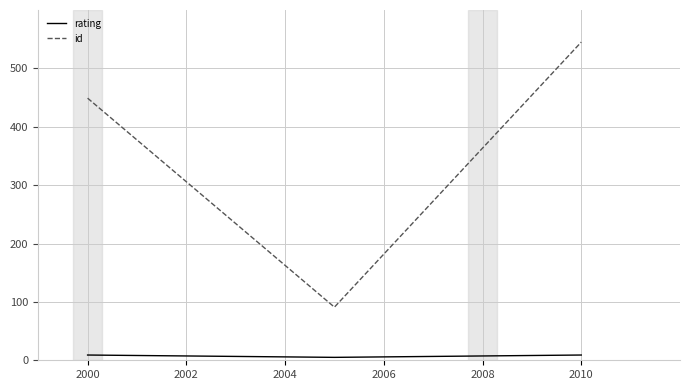

What is the sum of all rating values?

23